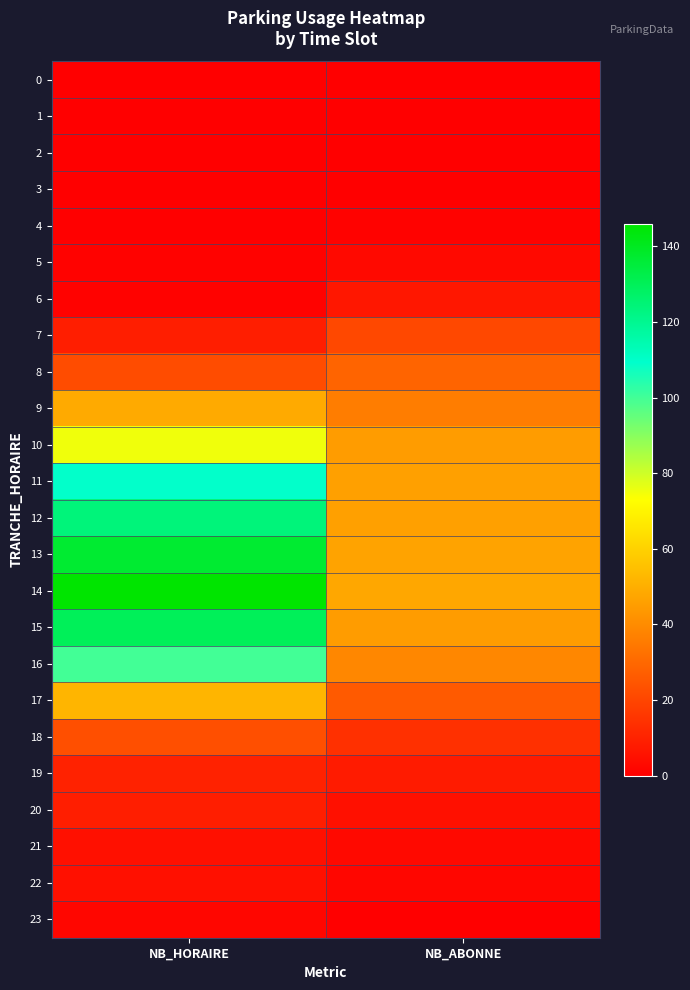

How many data points does each series have?

2